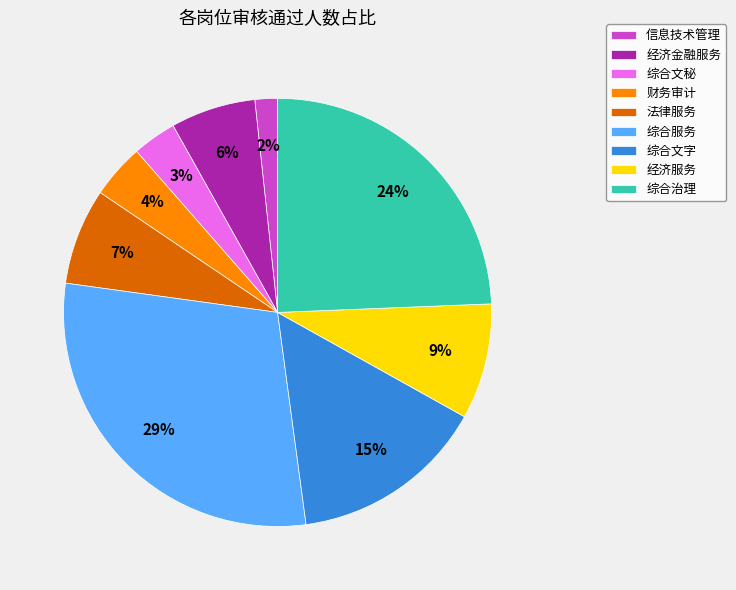

How many segments does this pie chart have?

9